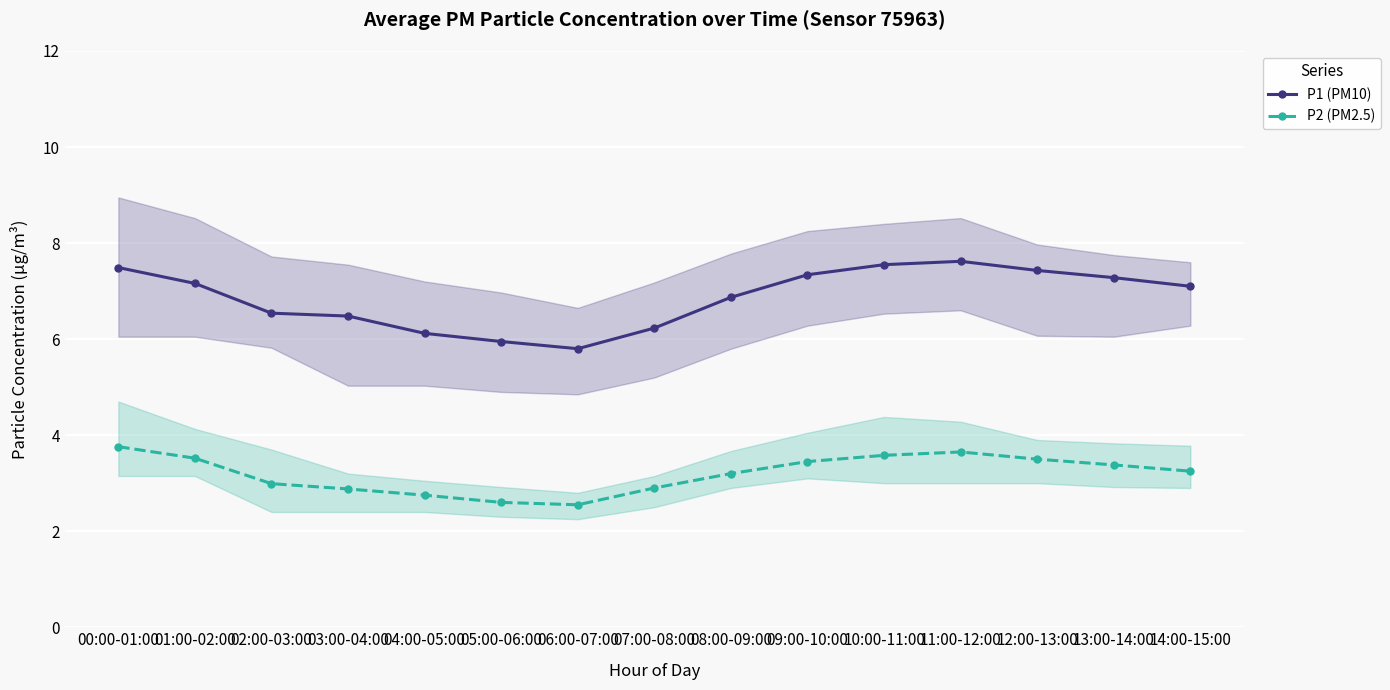

How many data points in P1 (PM10) are above 7?

8